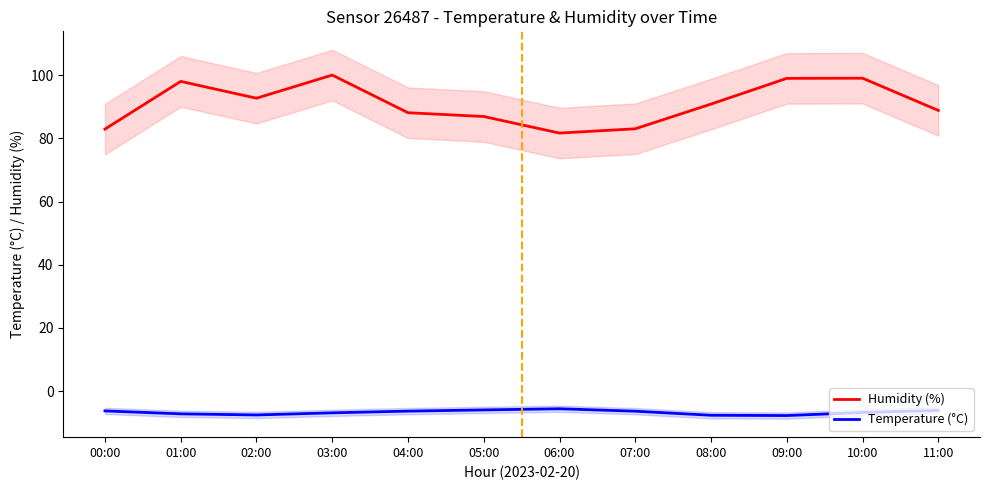

How many data points does each series have?

12